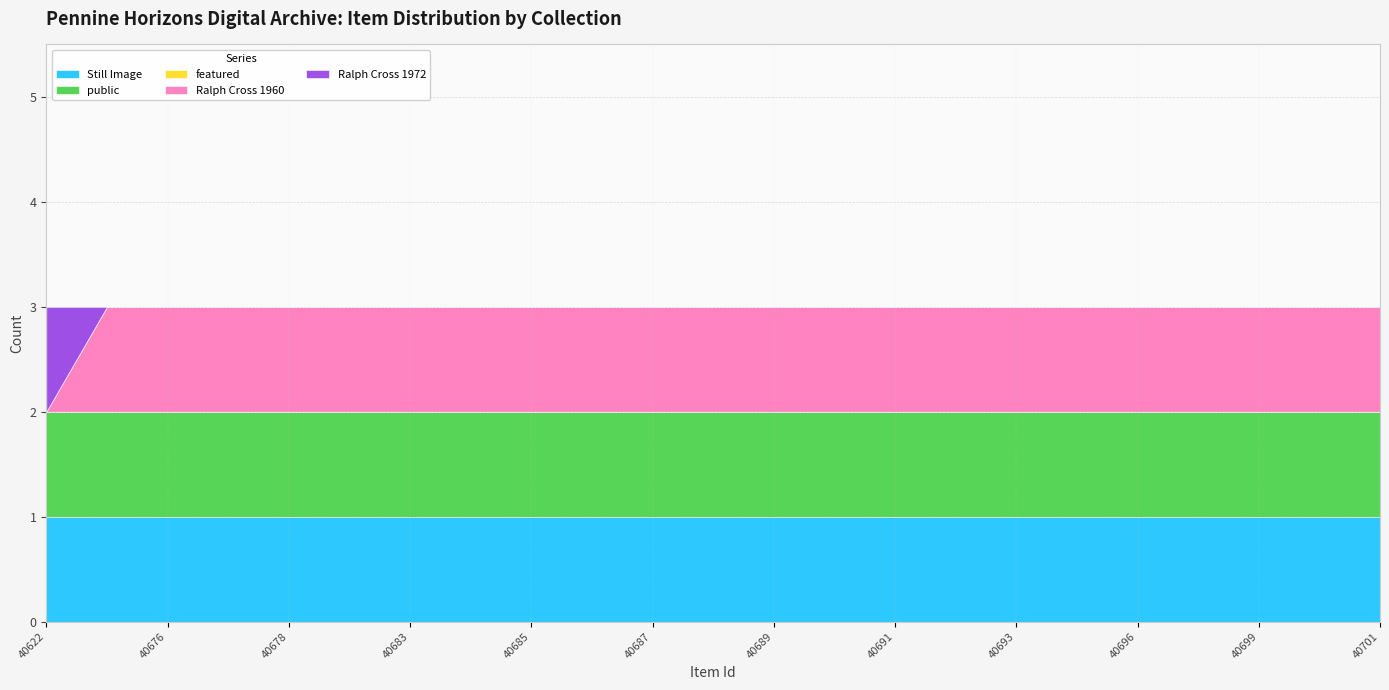

True or false: Ralph Cross 1972 and public cross at least once.

False